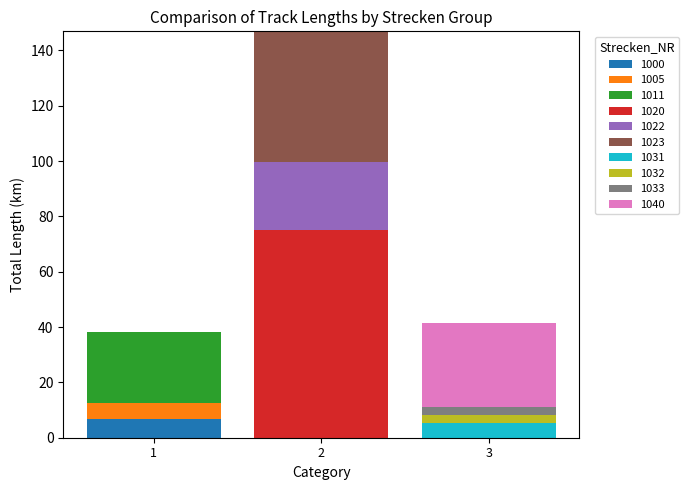

What is the total value across all series at 2?

146.9